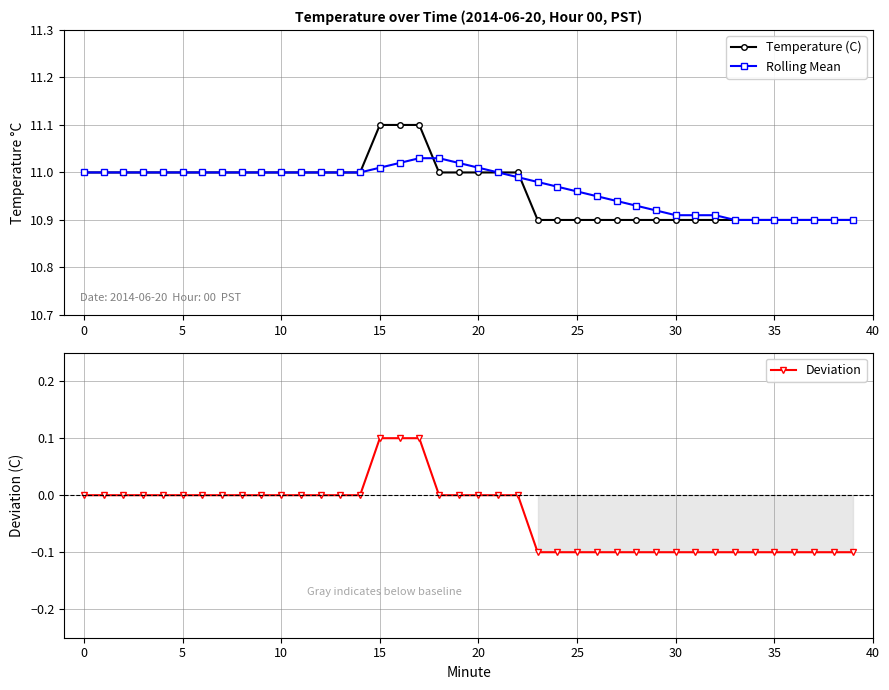

How many series are shown in this chart?

3